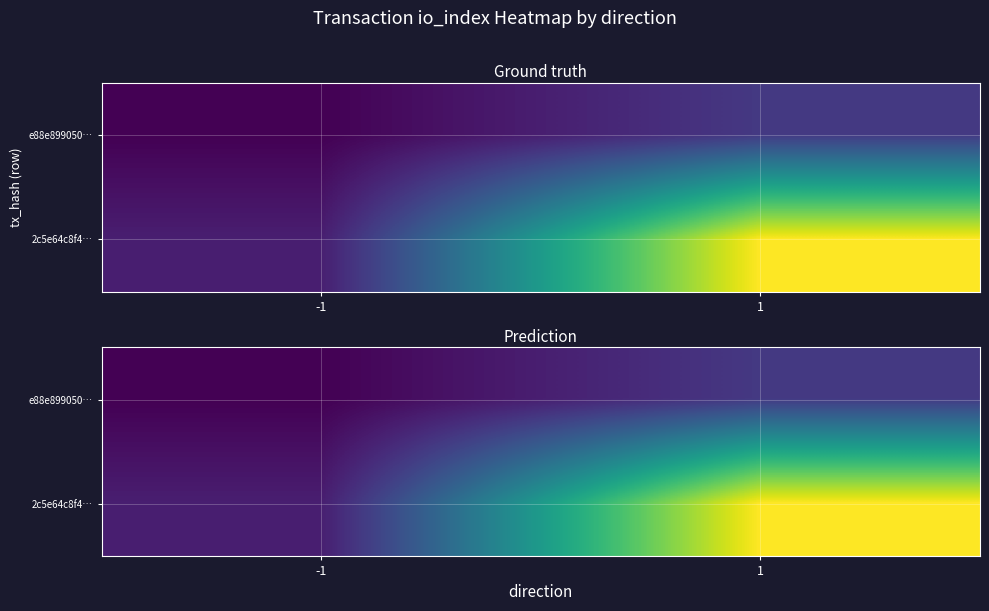

Rank the series by their average value, from highest to lowest.

2c5e64c8f4…, e88e899050…